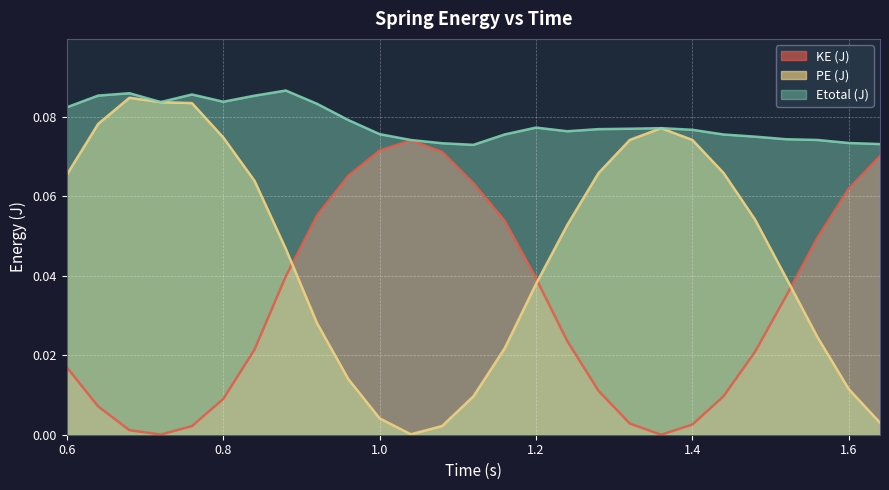

What is the spread (max minus min) of values at 1.64?

0.1